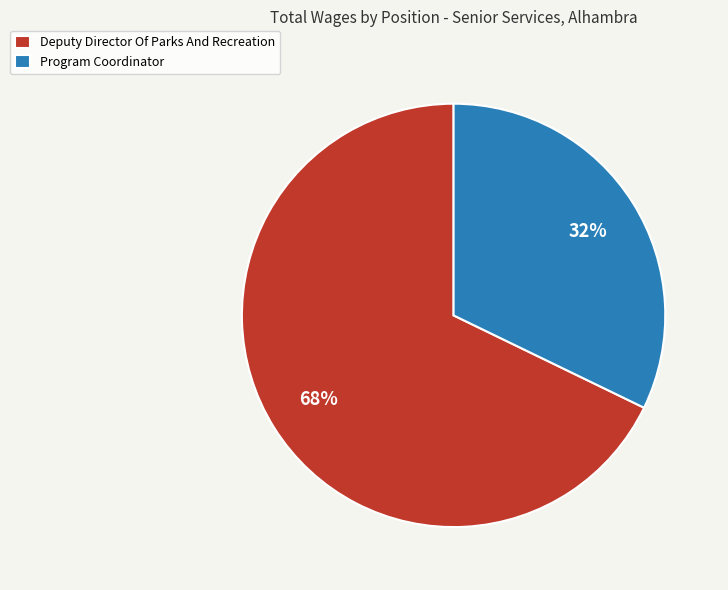

What percentage is the Deputy Director Of Parks And Recreation slice, to the nearest percent?

68%